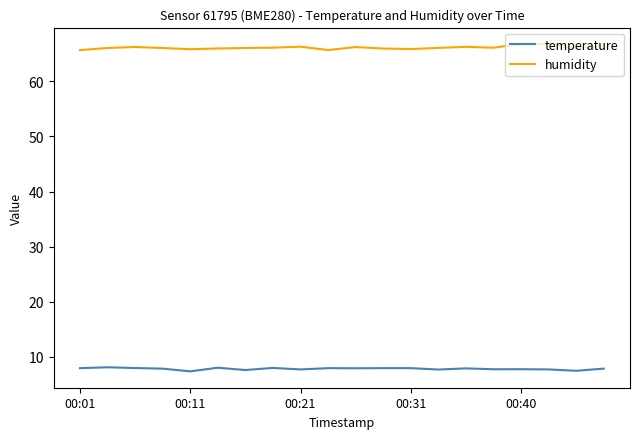

What is the greatest value displayed?

66.8